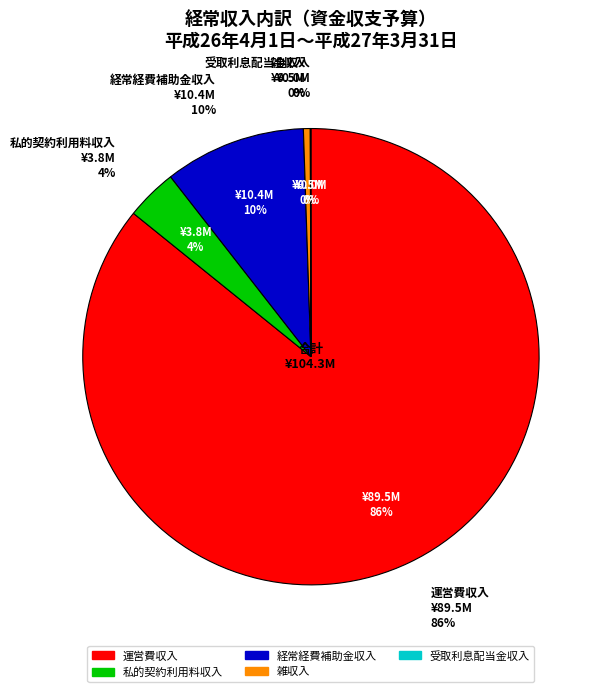

What is the smallest slice in the pie chart?

受取利息配当金収入